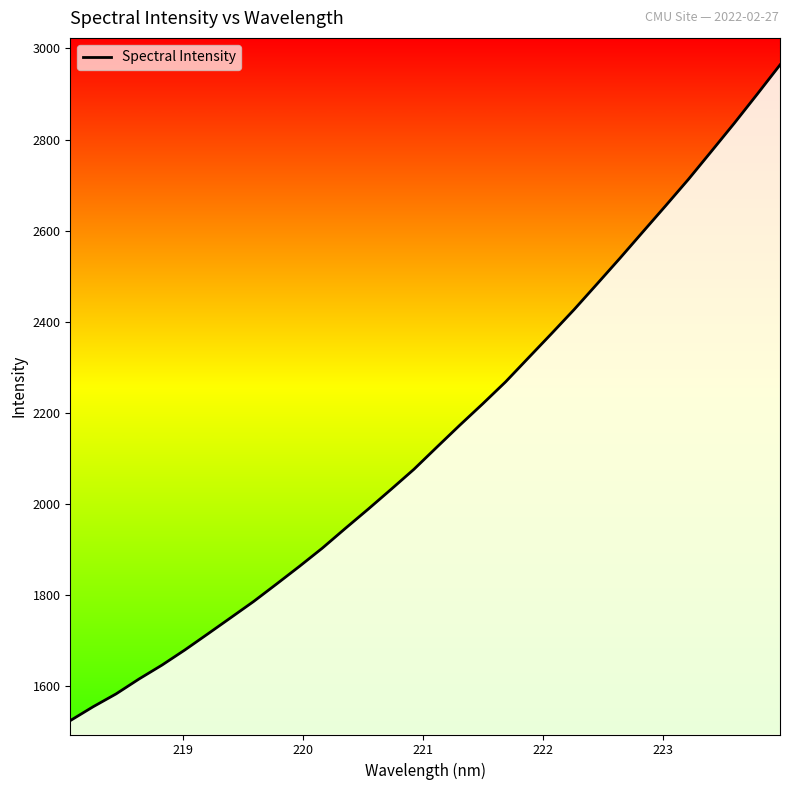

What is the difference between the maximum and minimum values?

1438.8